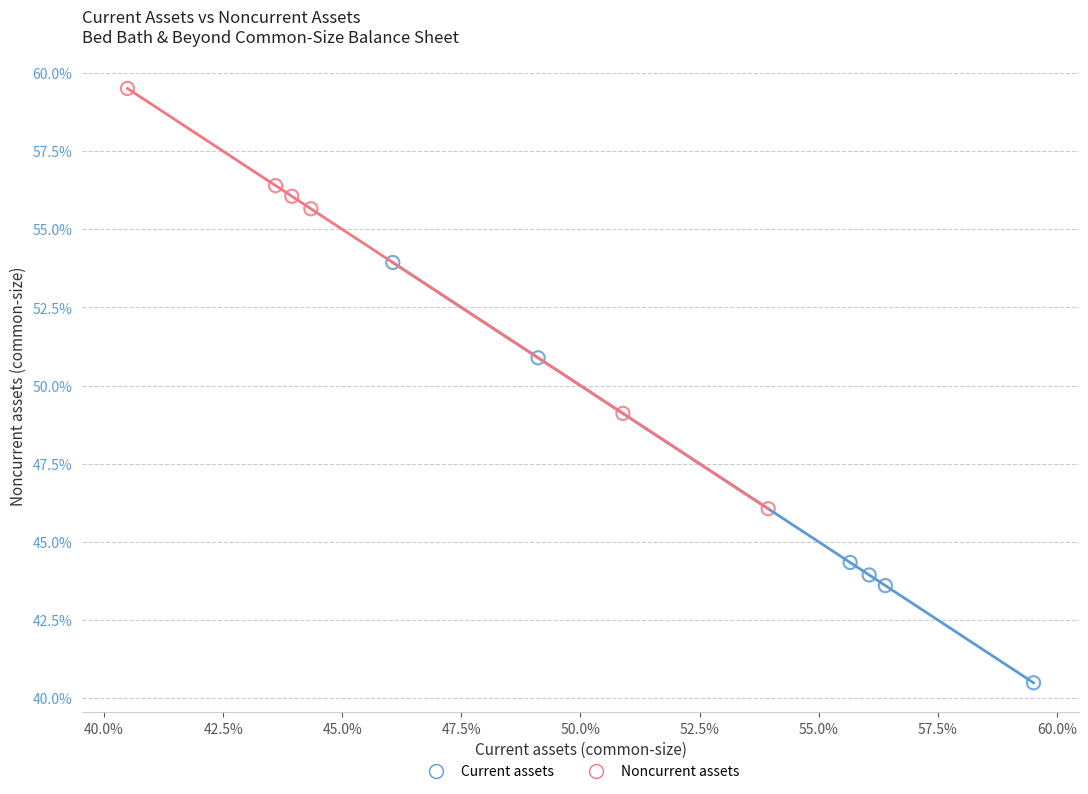

What are all the series names shown in the legend?

Current assets, Noncurrent assets